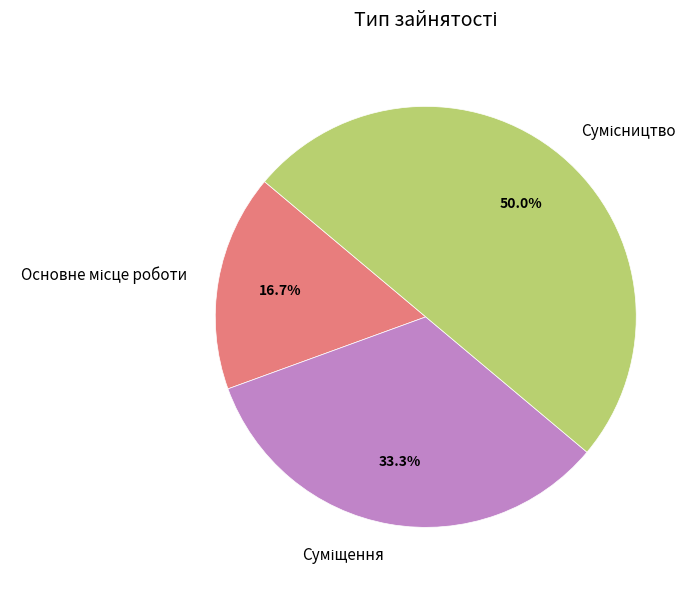

To the nearest percent, what percentage of the pie is Сумісництво?

50%